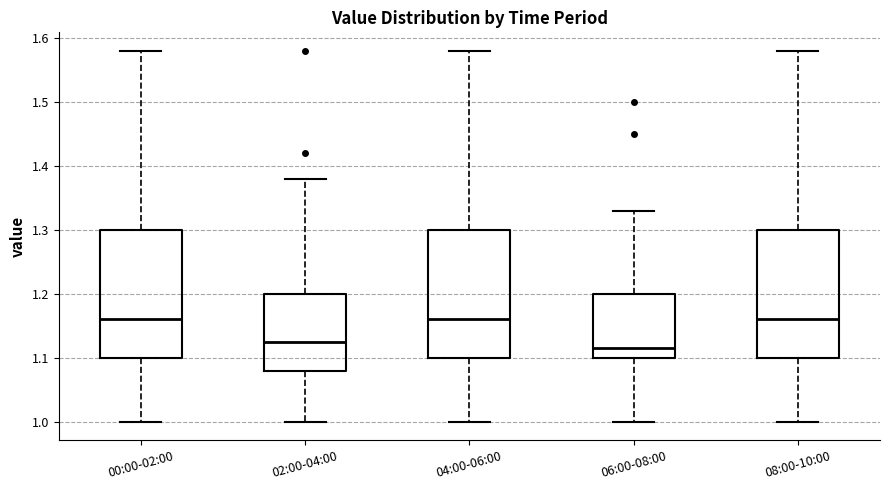

Where is the upper edge of the box for 08:00-10:00 on the y-axis? The values are not printed on the chart, so give them approximately, as read against the axis.

1.30